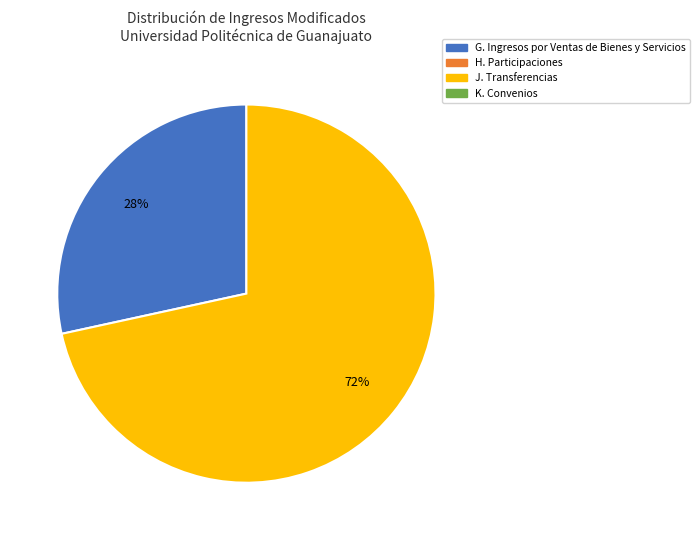

Count the number of slices in the pie.

2